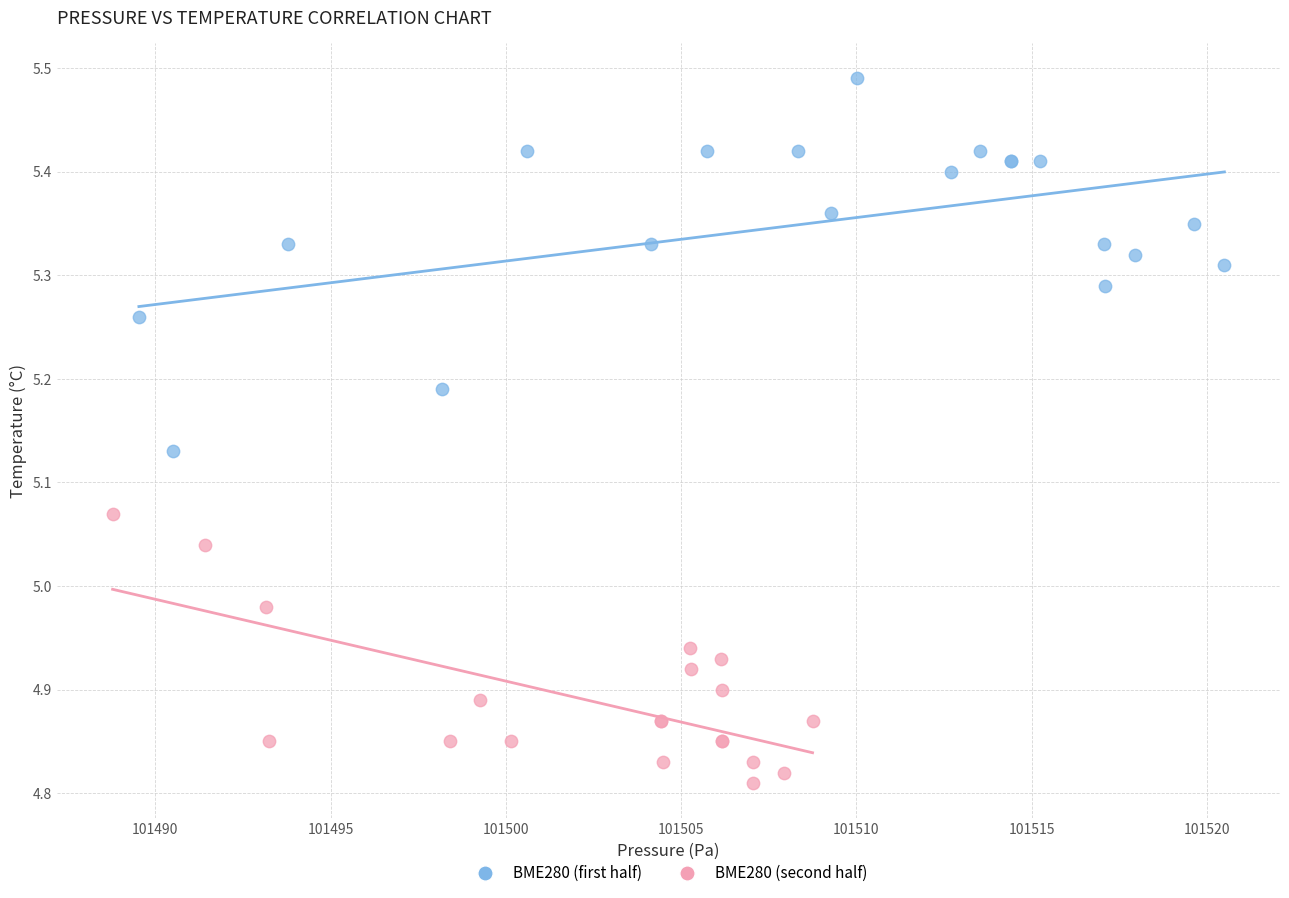

Which series reaches the maximum Y coordinate?

BME280 (first half)